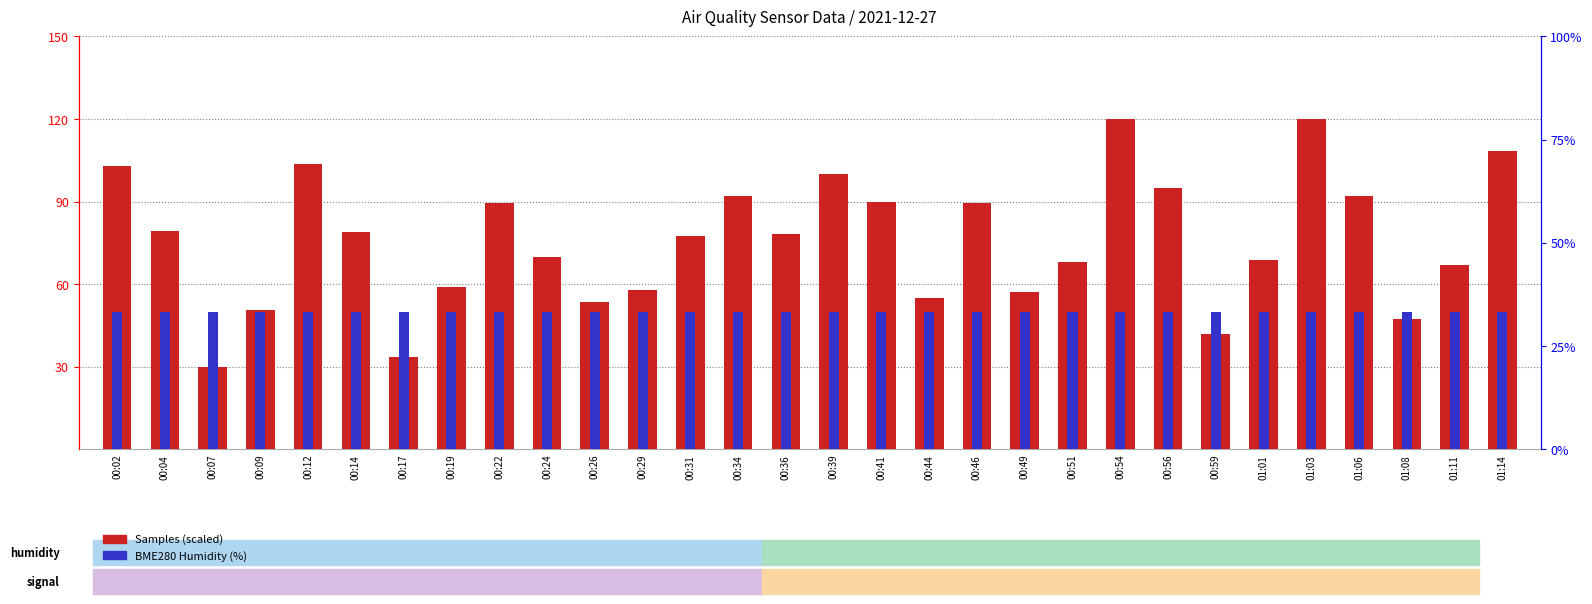

Reading right to left, transcribe all the data shown in this chart.

Samples (scaled): 108.3	66.9	47.5	91.9	119.9	68.9	41.7	95.0	120.0	68.1	57.0	89.4	55.1	89.9	100.0	78.2	92.1	77.5	57.8	53.5	69.8	89.6	58.8	33.6	78.8	103.7	50.7	30.0	79.4	102.7
BME280 Humidity (%): 50.0	50.0	50.0	50.0	50.0	50.0	50.0	50.0	50.0	50.0	50.0	50.0	50.0	50.0	50.0	50.0	50.0	50.0	50.0	50.0	50.0	50.0	50.0	50.0	50.0	50.0	50.0	50.0	50.0	50.0